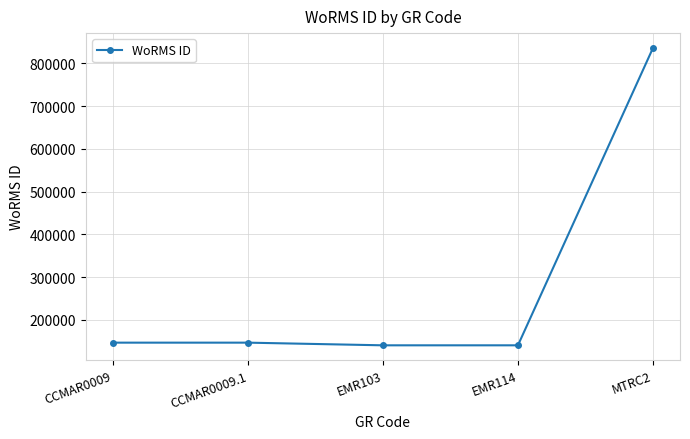

What is the sum of the values at CCMAR0009 and EMR103?

287556